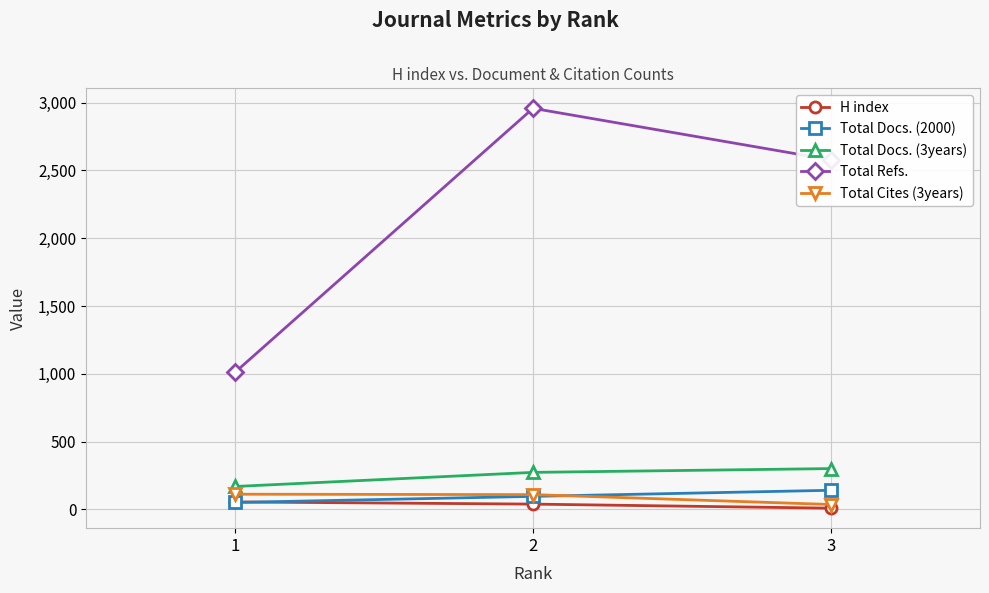

What is the difference between the Total Cites (3years) values at 1 and 3?

76